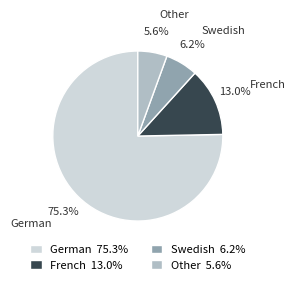

Rank the categories by value from highest to lowest.

German, French, Swedish, Other